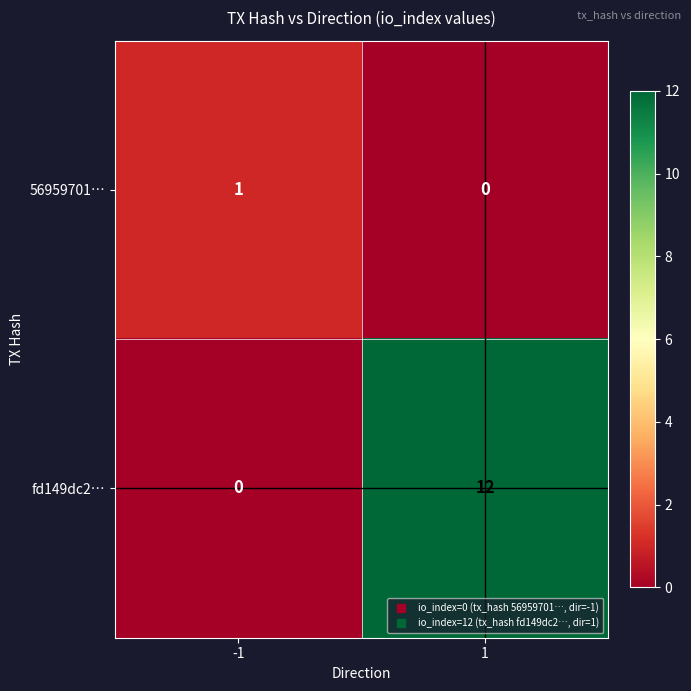

What is the total value across all series at 1?

12